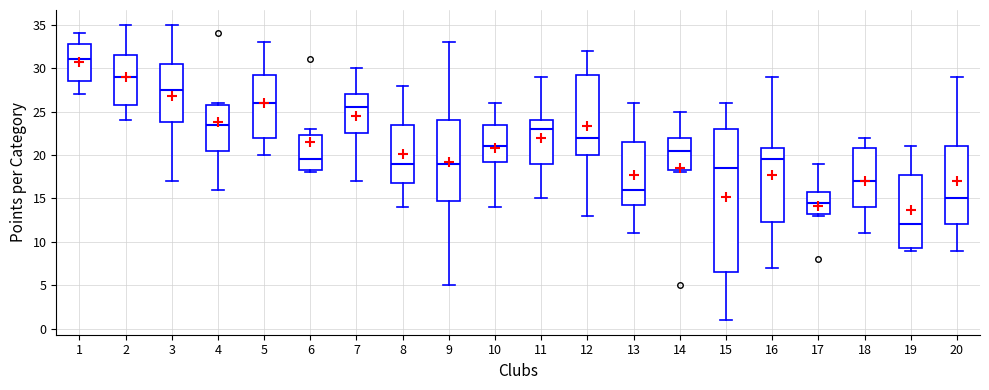

Where does the median line of the box at x = 8 sit on the y-axis? The values are not printed on the chart, so give them approximately, as read against the axis.

19.0